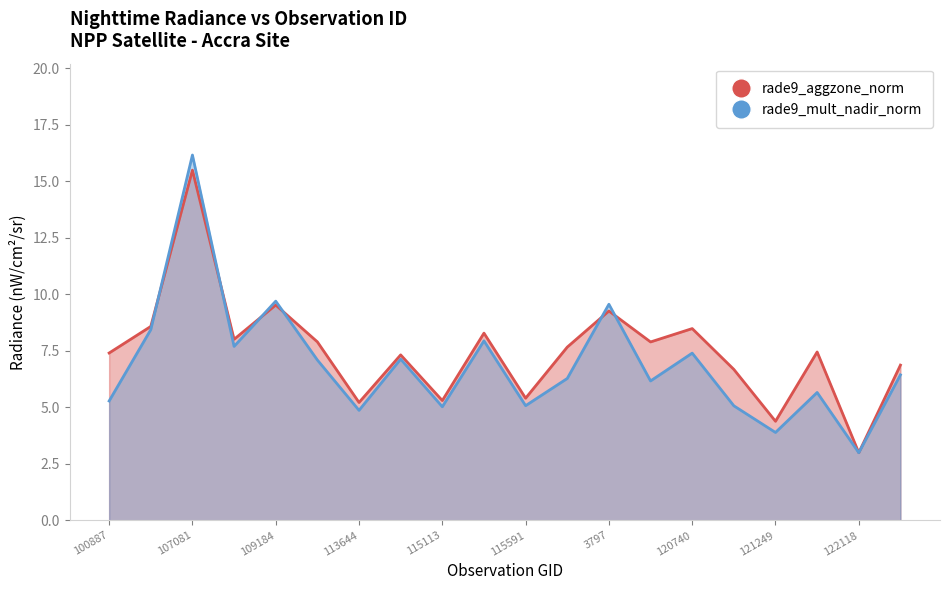

Rank the series by their maximum value, from lowest to highest.

rade9_aggzone_norm, rade9_mult_nadir_norm